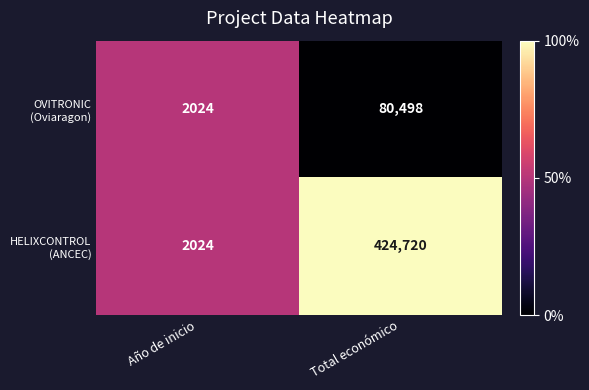

Which label corresponds to the smallest value in the chart?

Año de inicio